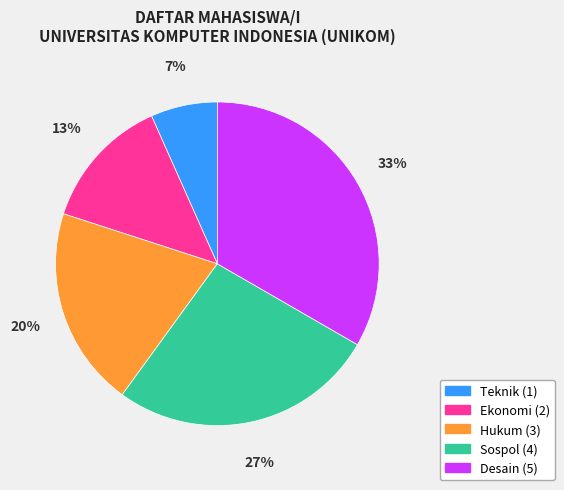

Rank the categories by value from highest to lowest.

Desain, Sospol, Hukum, Ekonomi, Teknik